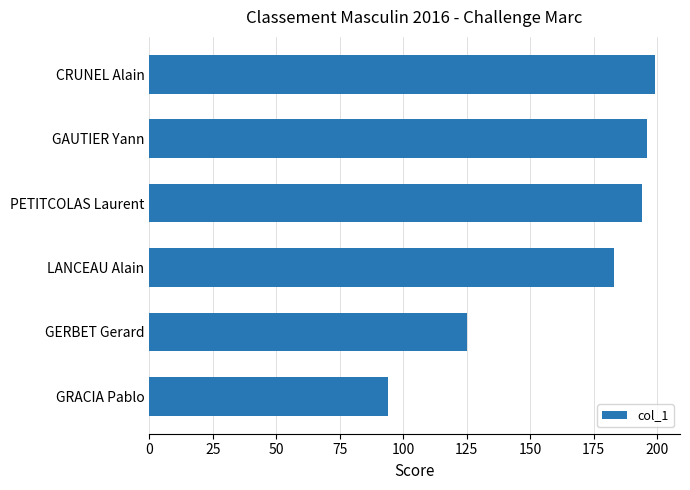

Are the bars grouped side by side (vs. stacked)?

No